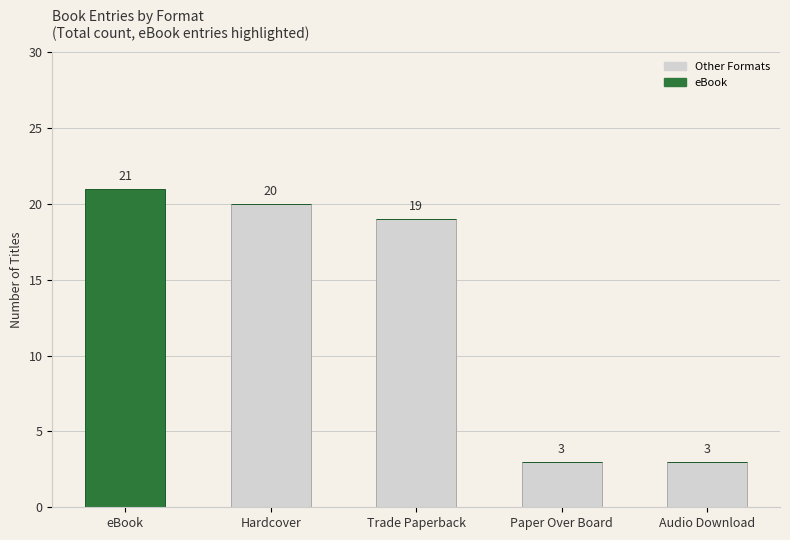

Is it true that Other Formats equals 3 at Paper Over Board?

True